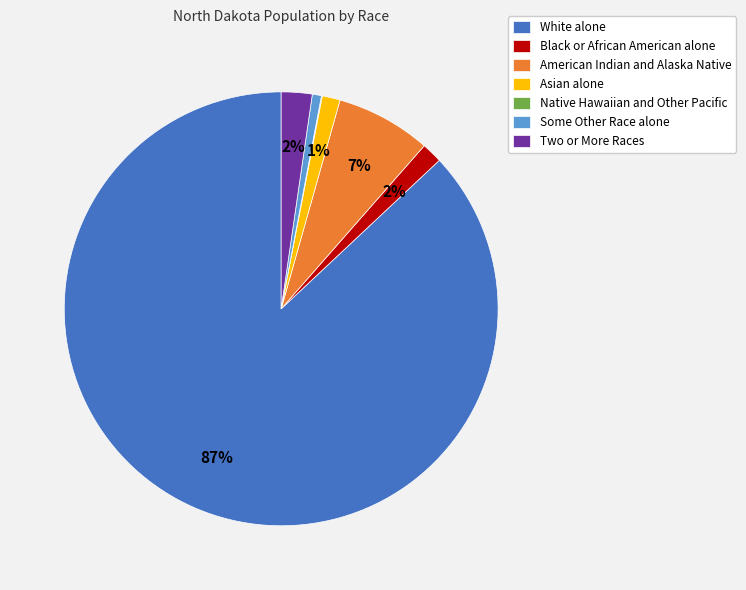

Does White alone account for over 50% of the chart?

Yes